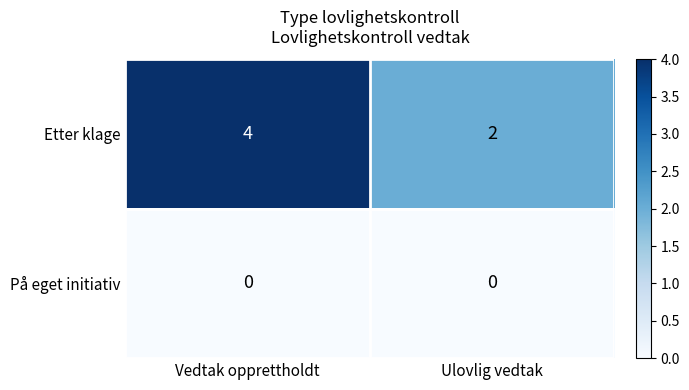

What is the sum of the Etter klage values at Vedtak opprettholdt and Ulovlig vedtak?

6